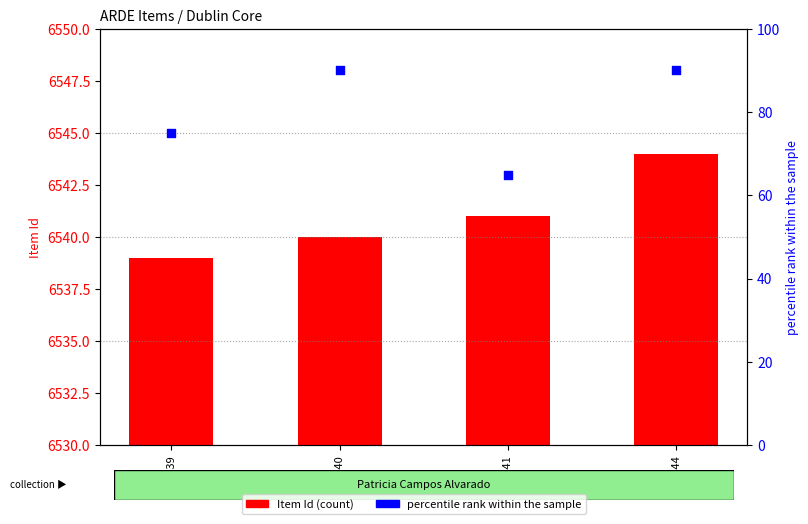

Which series contains the highest Y value?

percentile rank within the sample